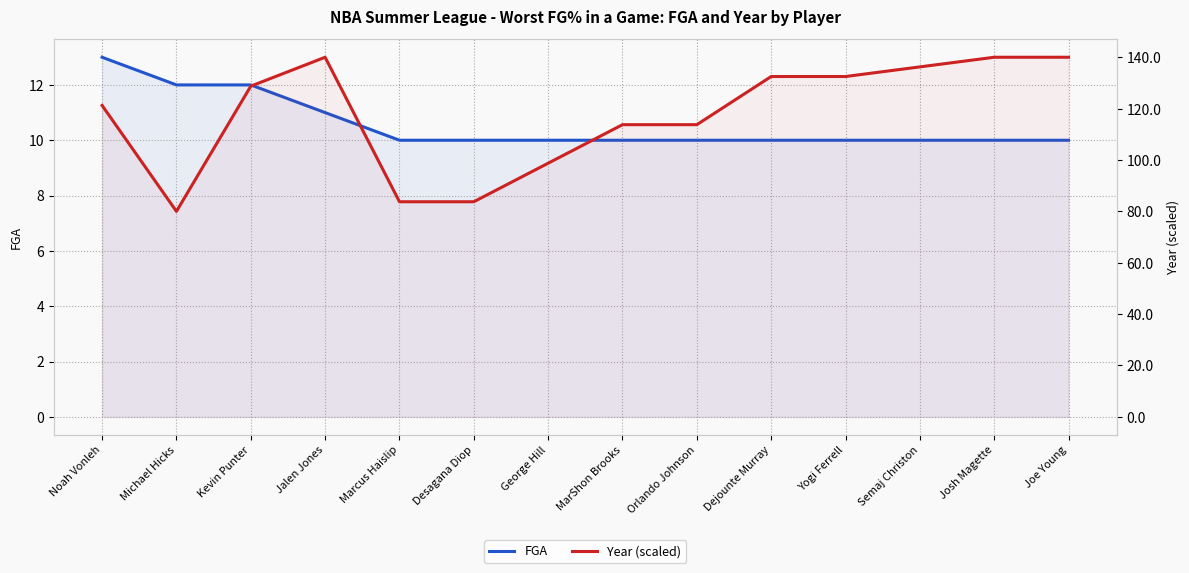

List the series in order of their overall mean, highest first.

Year (scaled), FGA